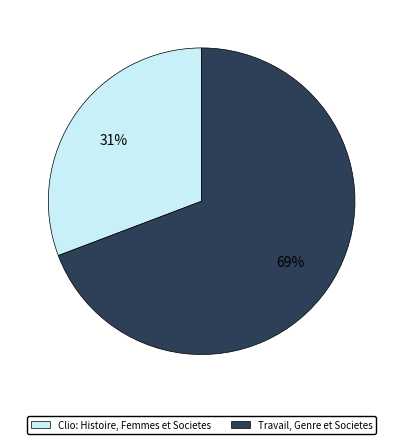

What percentage is the Travail, Genre et Societes slice, to the nearest percent?

69%